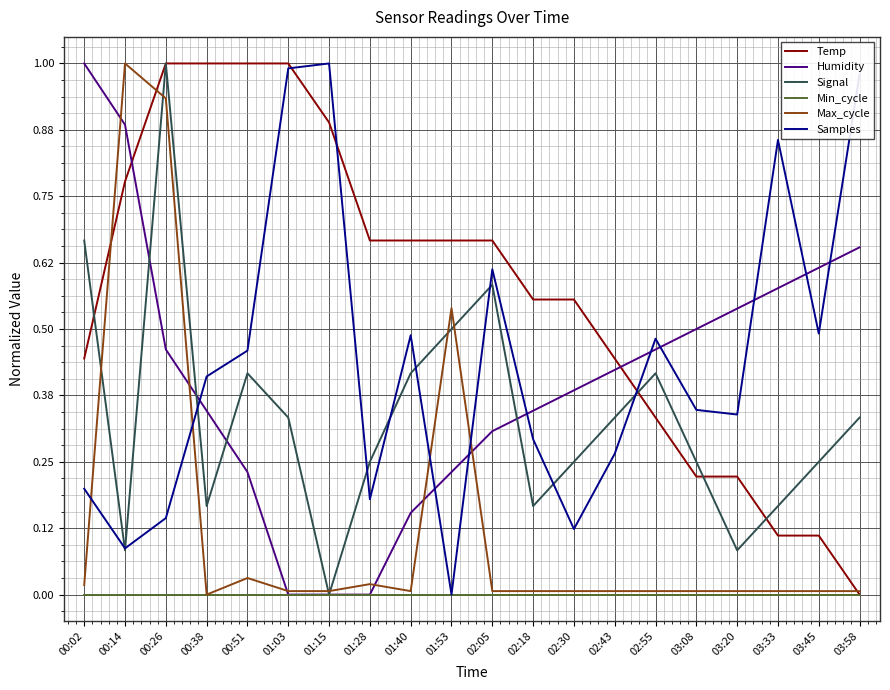

What is the sum of all Signal values?

6.7